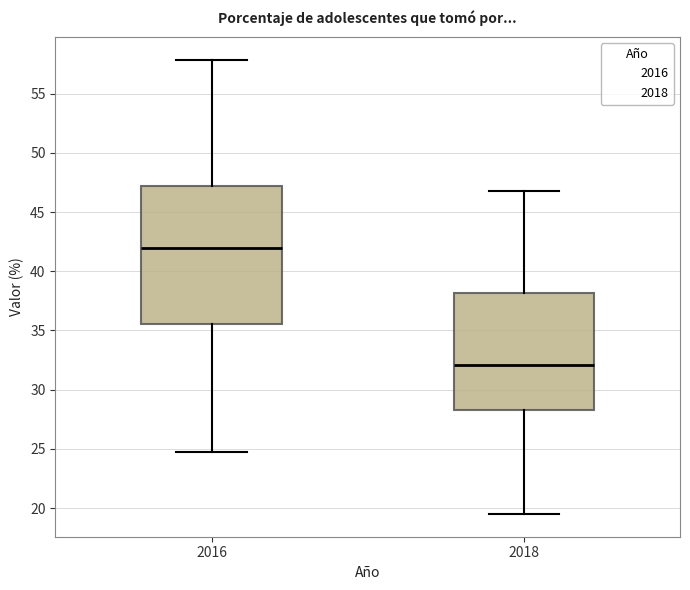

Which box is the tallest, from its lower edge to its upper edge?

2016